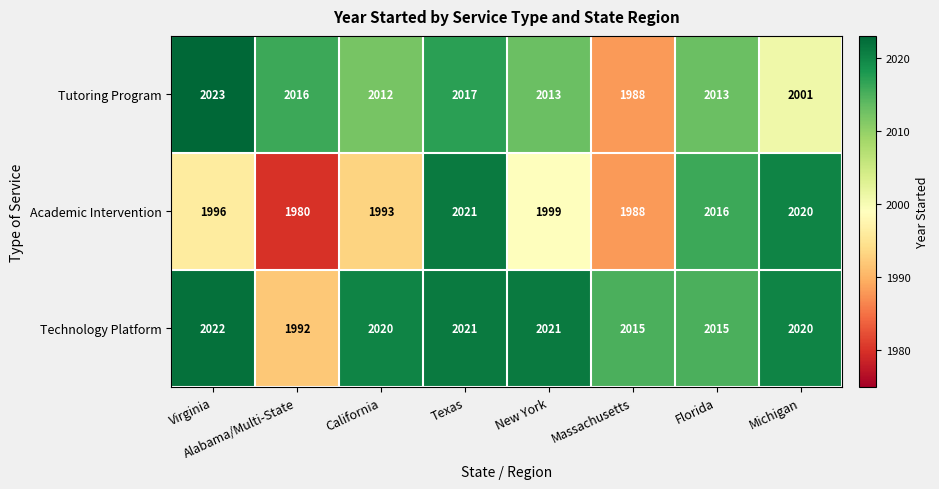

What value does the Academic Intervention series have at Virginia?

1996